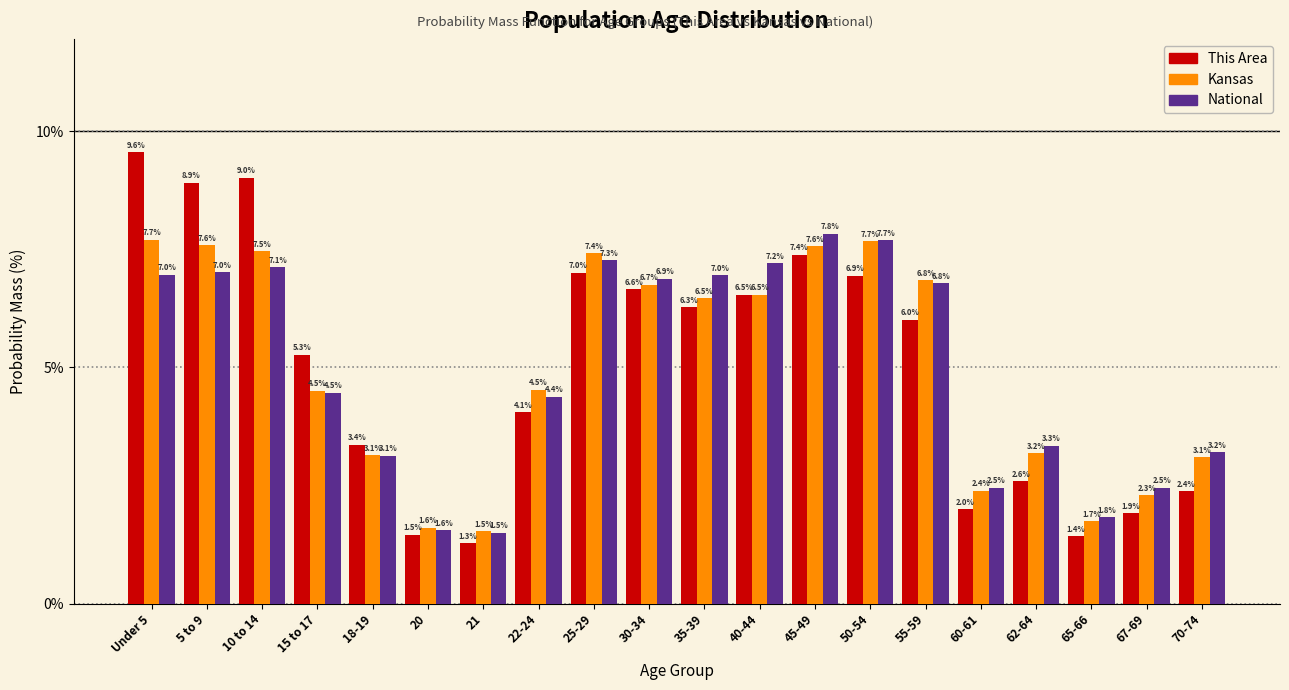

Reading right to left, what are all the values shown in this chart?

This Area: 70-74=2.4	67-69=1.9	65-66=1.4	62-64=2.6	60-61=2.0	55-59=6.0	50-54=6.9	45-49=7.4	40-44=6.5	35-39=6.3	30-34=6.6	25-29=7.0	22-24=4.1	21=1.3	20=1.5	18-19=3.4	15 to 17=5.3	10 to 14=9.0	5 to 9=8.9	Under 5=9.6
Kansas: 70-74=3.1	67-69=2.3	65-66=1.7	62-64=3.2	60-61=2.4	55-59=6.8	50-54=7.7	45-49=7.6	40-44=6.5	35-39=6.5	30-34=6.7	25-29=7.4	22-24=4.5	21=1.5	20=1.6	18-19=3.1	15 to 17=4.5	10 to 14=7.5	5 to 9=7.6	Under 5=7.7
National: 70-74=3.2	67-69=2.5	65-66=1.8	62-64=3.3	60-61=2.5	55-59=6.8	50-54=7.7	45-49=7.8	40-44=7.2	35-39=7.0	30-34=6.9	25-29=7.3	22-24=4.4	21=1.5	20=1.6	18-19=3.1	15 to 17=4.5	10 to 14=7.1	5 to 9=7.0	Under 5=7.0